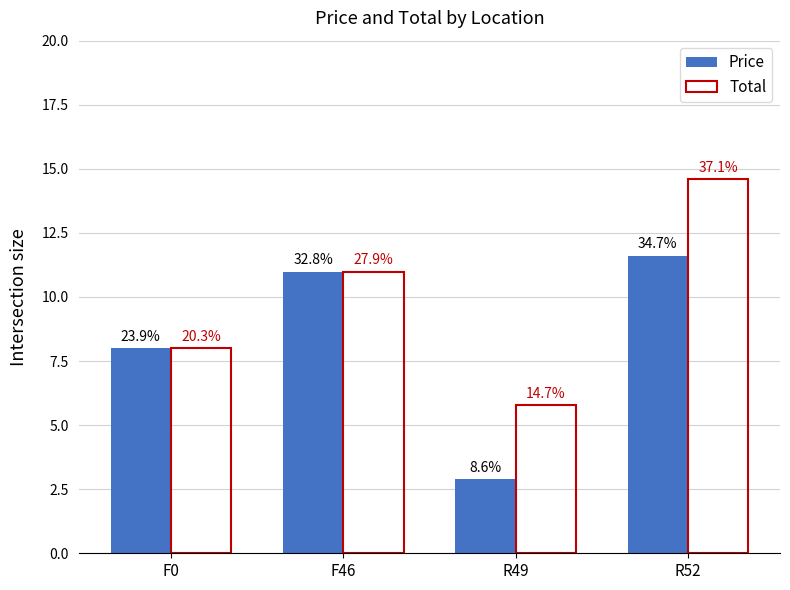

What are all the series names shown in the legend?

Price, Total